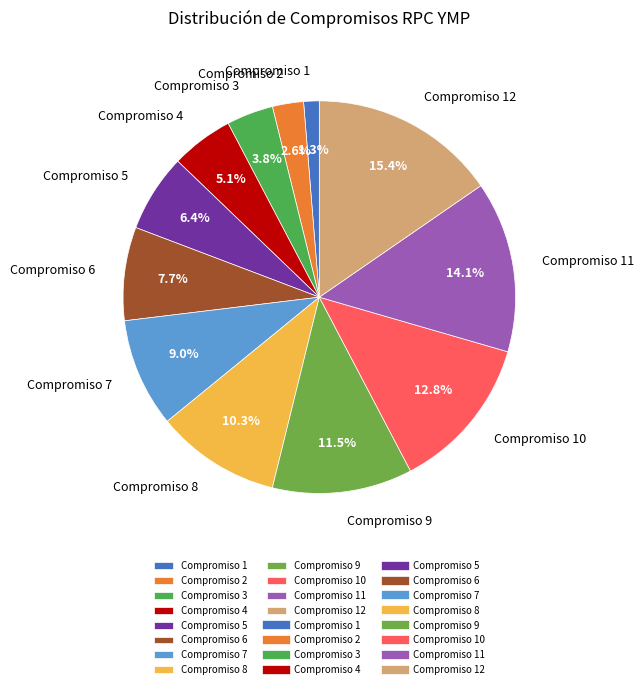

Which slice is the smallest?

Compromiso 1